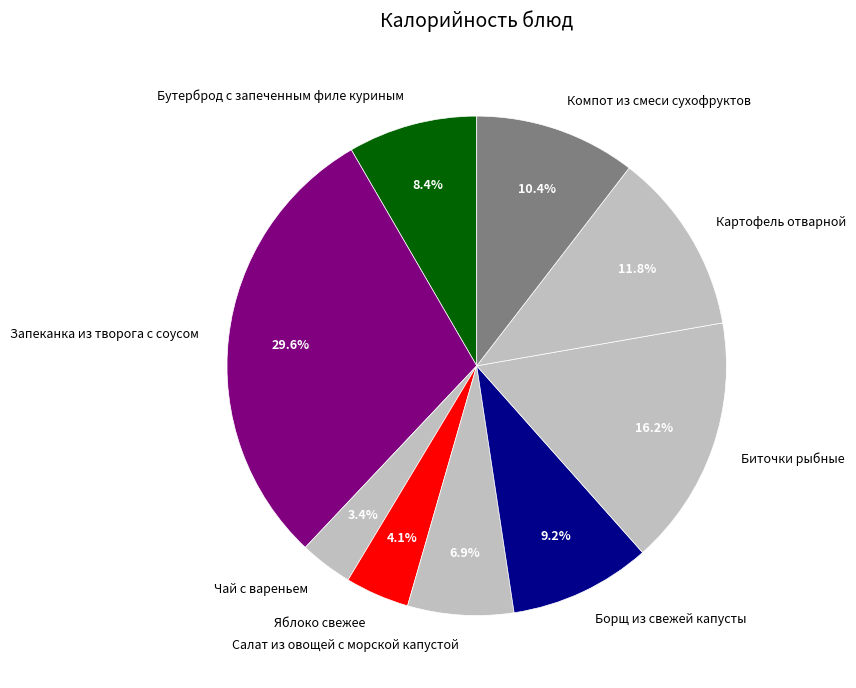

Which has a higher value, Яблоко свежее or Борщ из свежей капусты?

Борщ из свежей капусты